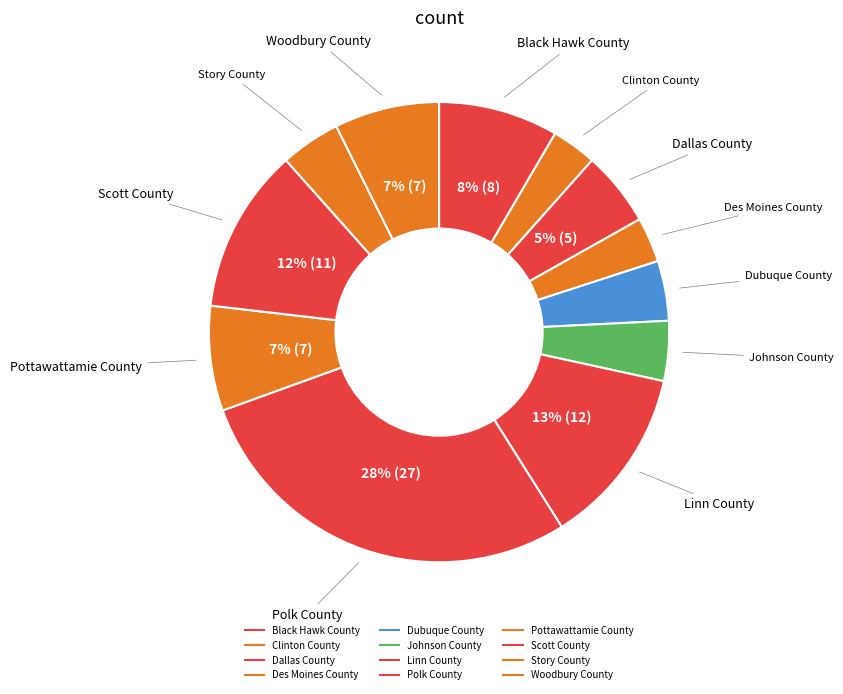

How many segments does this pie chart have?

12